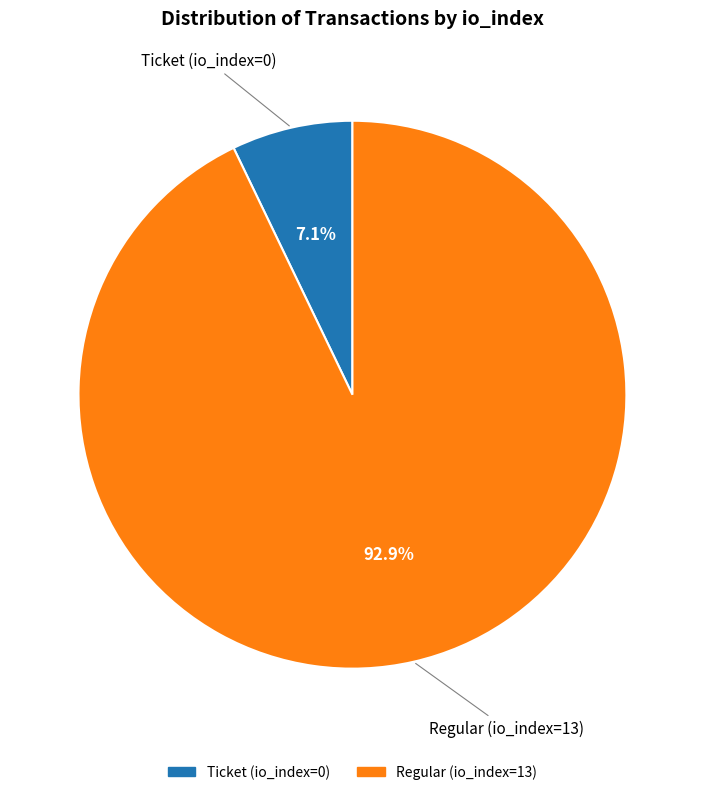

Between Regular (io_index=13) and Ticket (io_index=0), which is larger?

Regular (io_index=13)